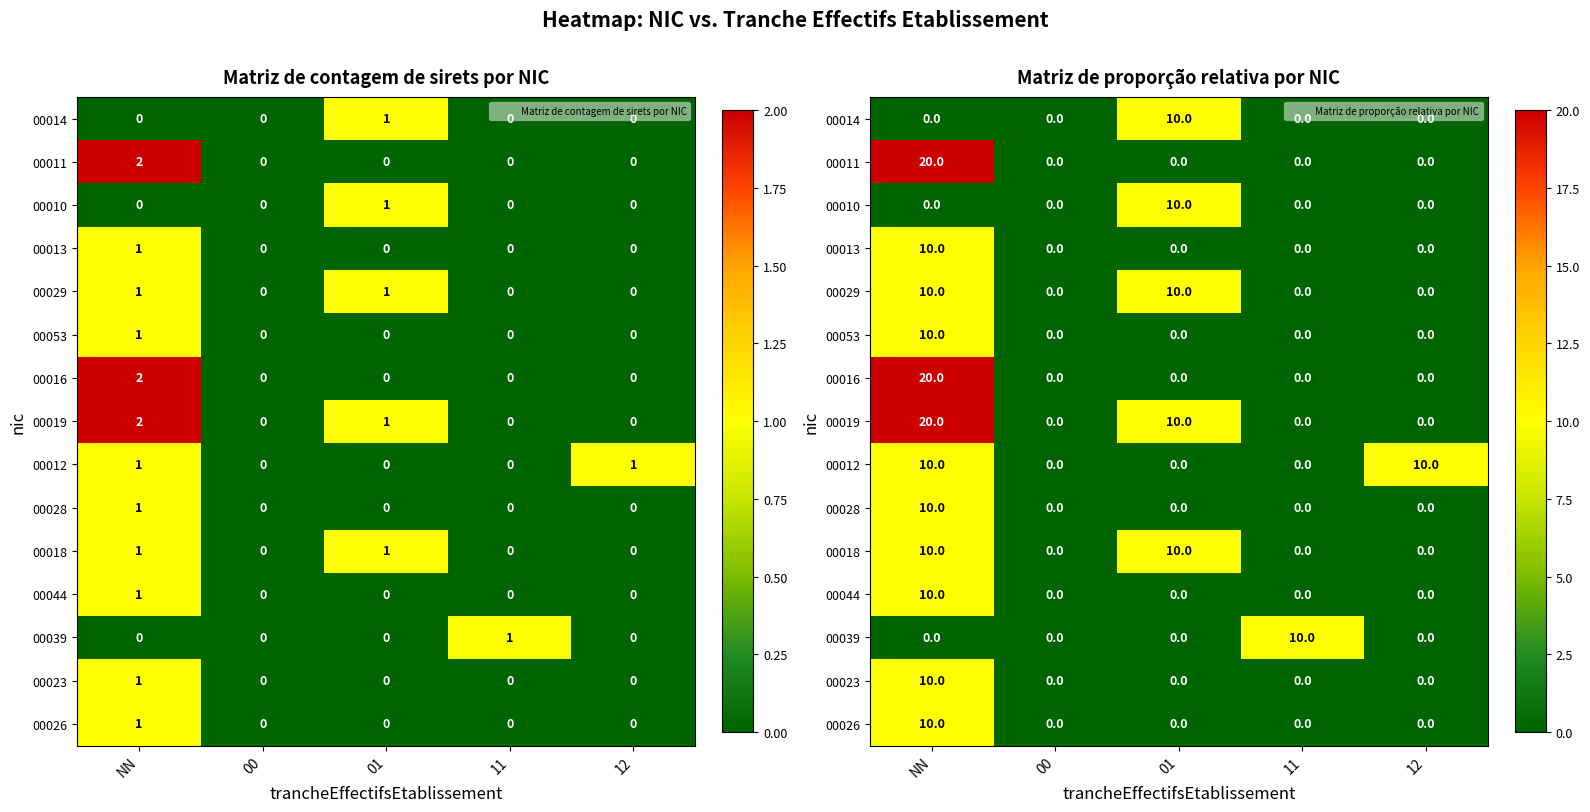

Rank the series at 00 from lowest to highest value.

00014, 00011, 00010, 00013, 00029, 00053, 00016, 00019, 00012, 00028, 00018, 00044, 00039, 00023, 00026